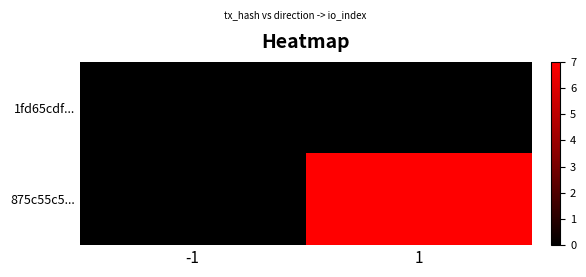

List the series in order of their peak value, highest first.

1fd65cdf..., 875c55c5...